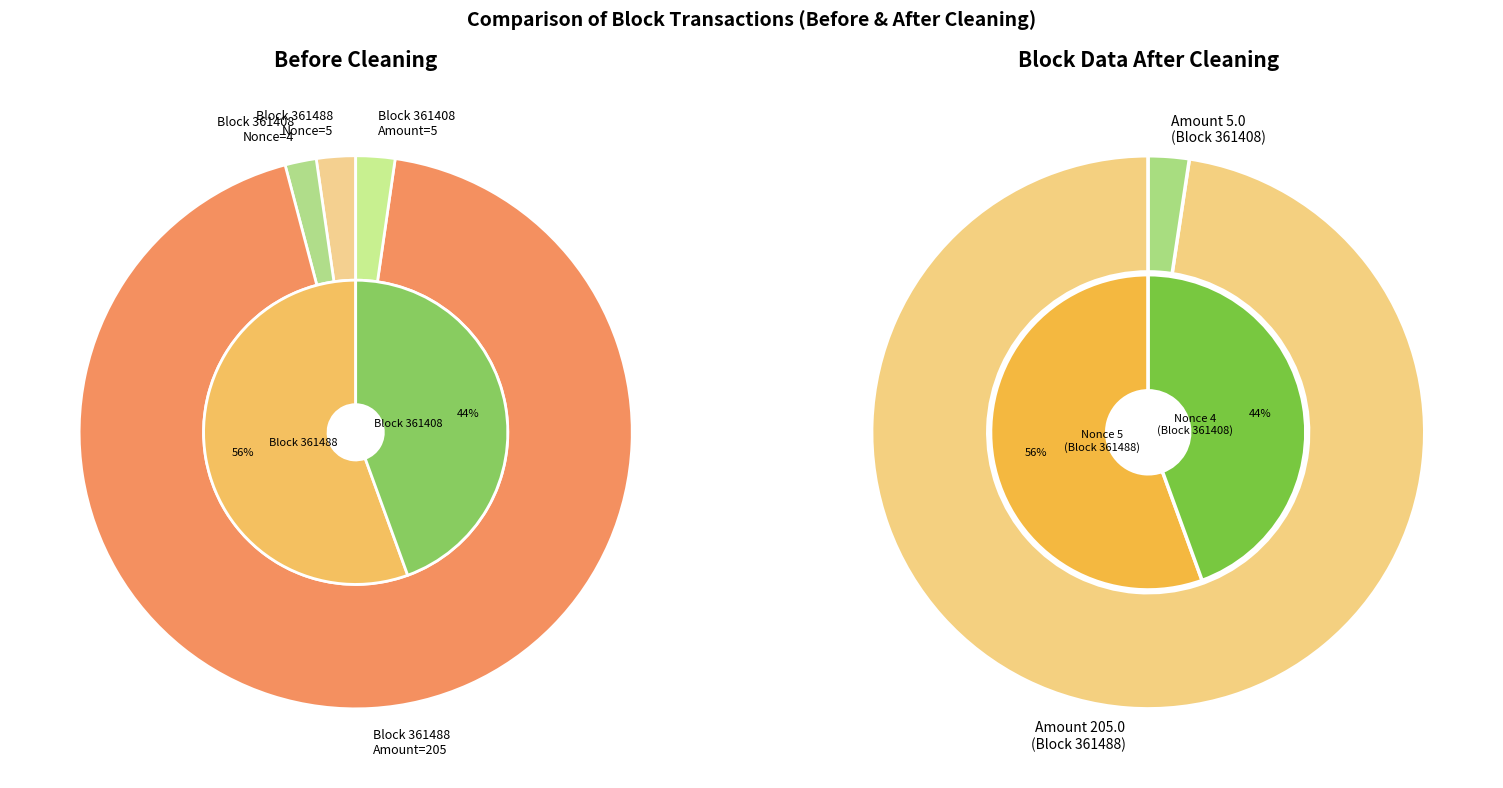

What is the majority slice?

361488